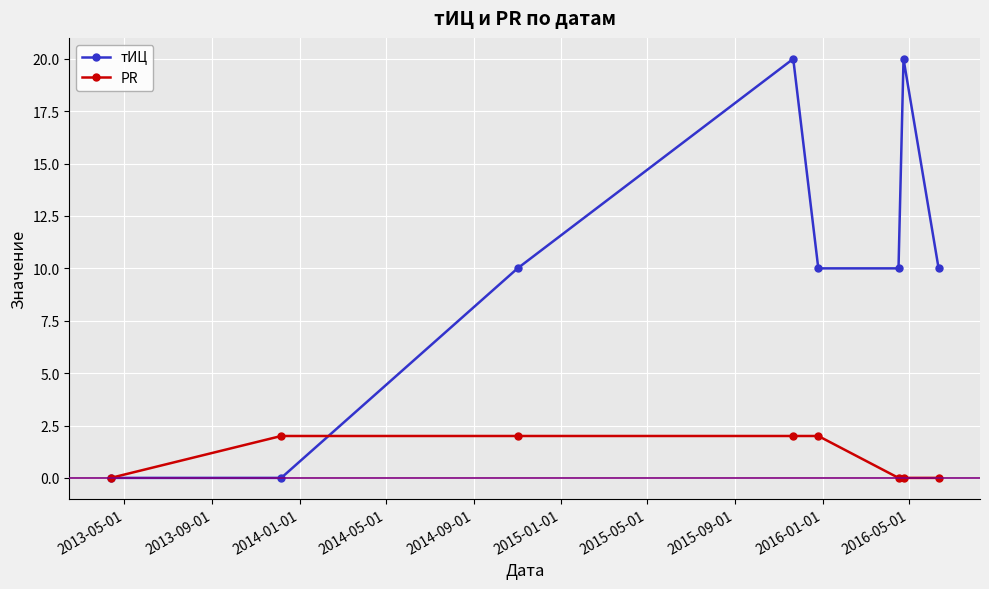

What is the value of the PR point at the 3rd from the left?

2